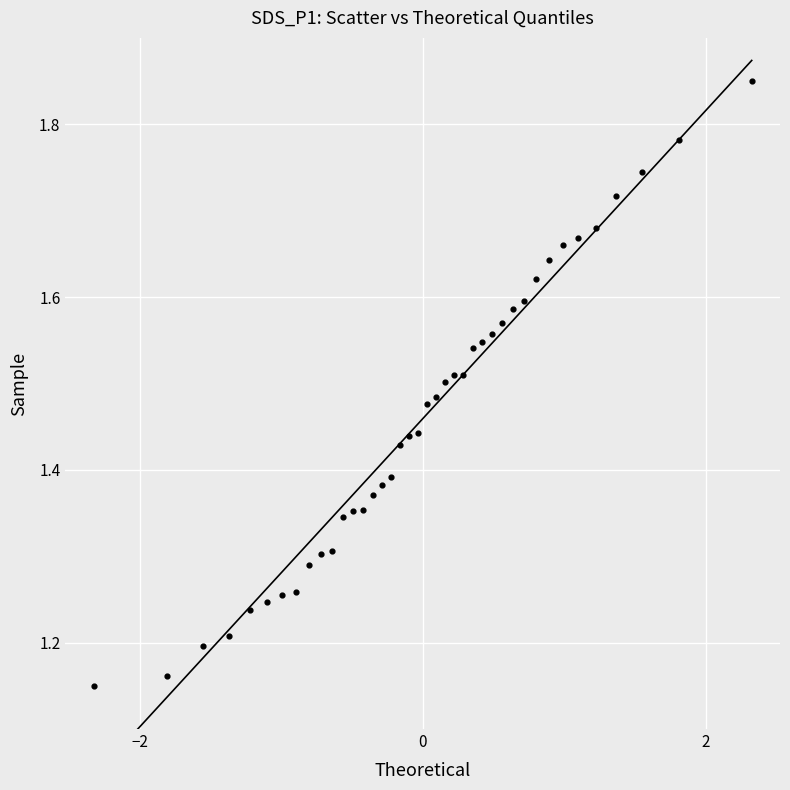

What is the range of Y values (max minus min)?

0.7